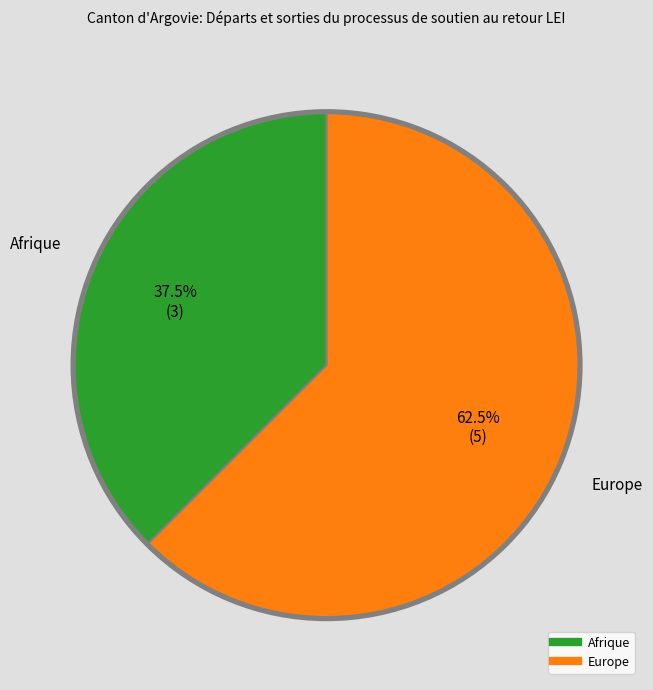

To the nearest percent, what is the difference between the largest and smallest slice percentages?

25%